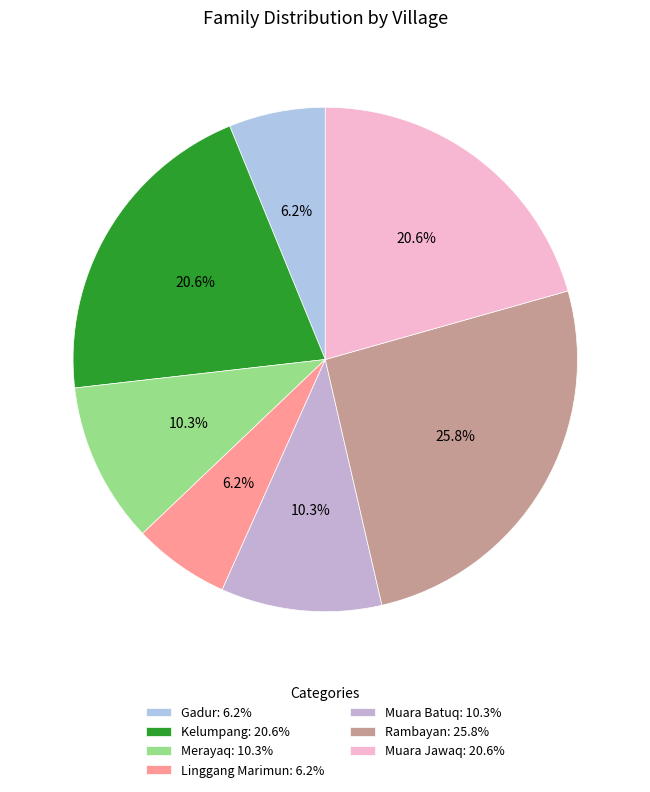

To the nearest percent, what percentage of the pie is Kelumpang?

21%